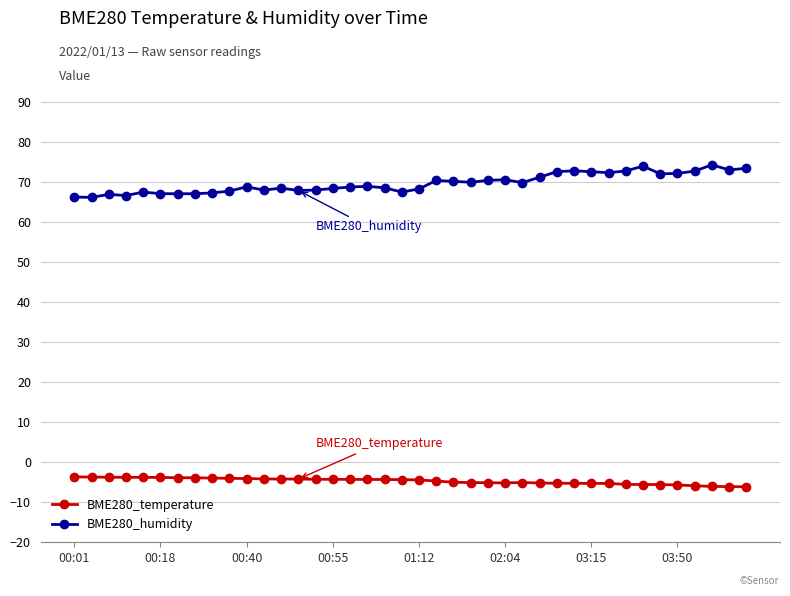

What is the smallest value displayed?

-6.1